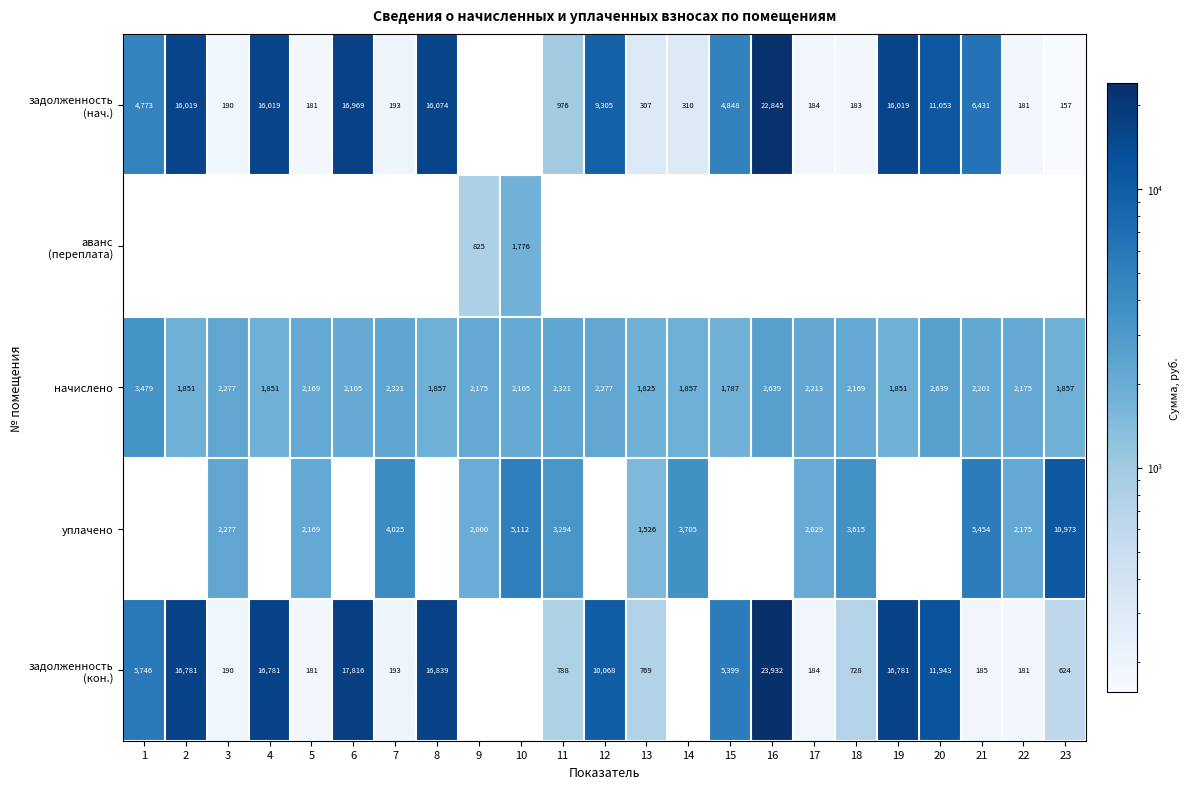

The начислено series shows 4141 at 7. True or false?

False